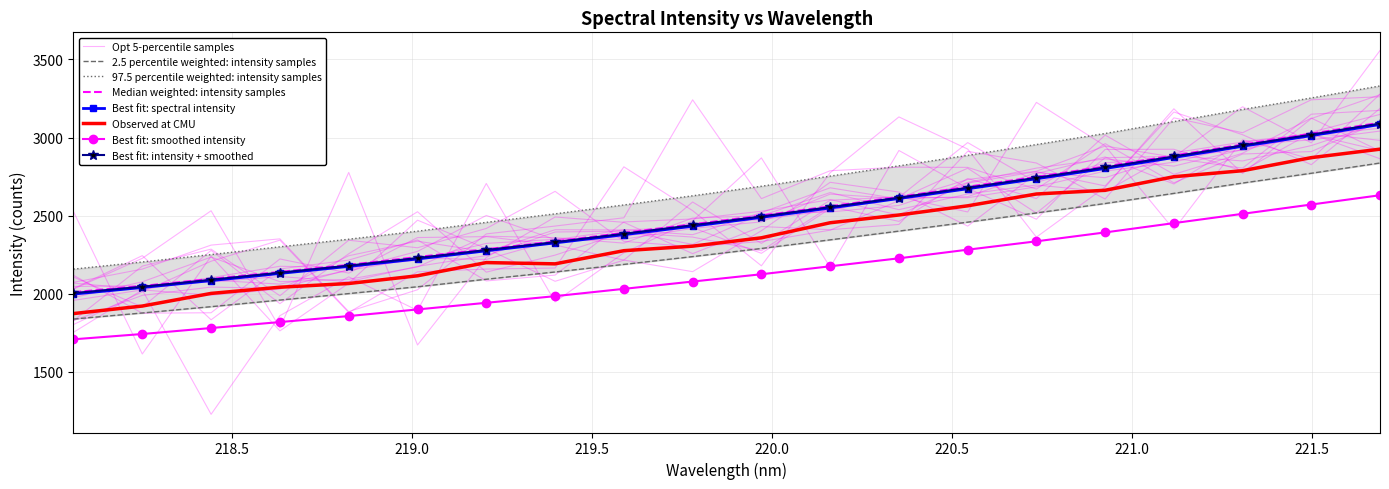

What is the value of the 2nd point from the left?

2040.3